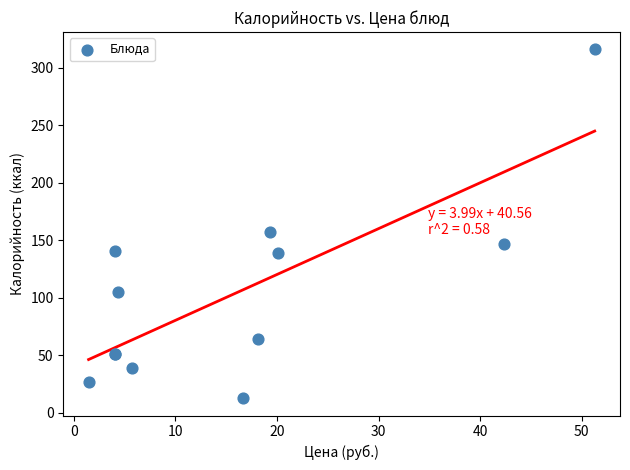

What Y value in the scatter plot is closest to 164?

157.0